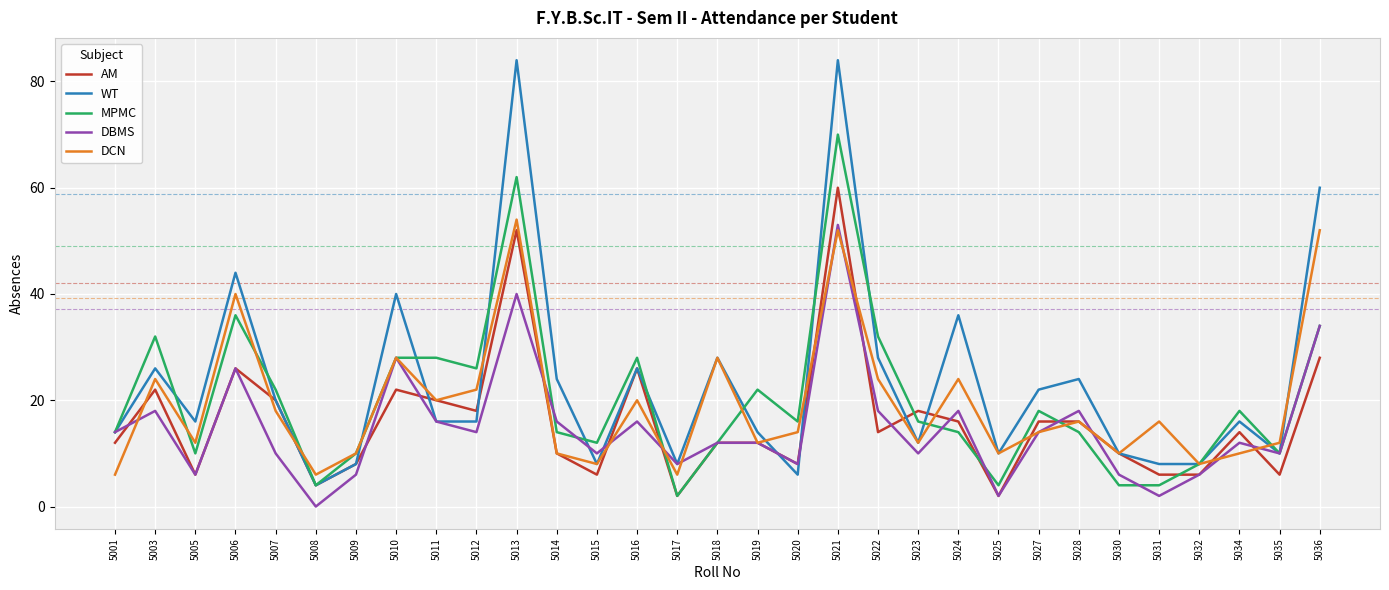

Reading left to right, transcribe all the data shown in this chart.

AM: 5001=12	5003=22	5005=6	5006=26	5007=20	5008=4	5009=8	5010=22	5011=20	5012=18	5013=52	5014=10	5015=6	5016=26	5017=2	5018=12	5019=12	5020=8	5021=60	5022=14	5023=18	5024=16	5025=2	5027=16	5028=16	5030=10	5031=6	5032=6	5034=14	5035=6	5036=28
WT: 5001=14	5003=26	5005=16	5006=44	5007=20	5008=4	5009=8	5010=40	5011=16	5012=16	5013=84	5014=24	5015=8	5016=26	5017=8	5018=28	5019=14	5020=6	5021=84	5022=28	5023=12	5024=36	5025=10	5027=22	5028=24	5030=10	5031=8	5032=8	5034=16	5035=10	5036=60
MPMC: 5001=14	5003=32	5005=10	5006=36	5007=22	5008=4	5009=10	5010=28	5011=28	5012=26	5013=62	5014=14	5015=12	5016=28	5017=2	5018=12	5019=22	5020=16	5021=70	5022=32	5023=16	5024=14	5025=4	5027=18	5028=14	5030=4	5031=4	5032=8	5034=18	5035=10	5036=34
DBMS: 5001=14	5003=18	5005=6	5006=26	5007=10	5008=0	5009=6	5010=28	5011=16	5012=14	5013=40	5014=16	5015=10	5016=16	5017=8	5018=12	5019=12	5020=8	5021=53	5022=18	5023=10	5024=18	5025=2	5027=14	5028=18	5030=6	5031=2	5032=6	5034=12	5035=10	5036=34
DCN: 5001=6	5003=24	5005=12	5006=40	5007=18	5008=6	5009=10	5010=28	5011=20	5012=22	5013=54	5014=10	5015=8	5016=20	5017=6	5018=28	5019=12	5020=14	5021=52	5022=24	5023=12	5024=24	5025=10	5027=14	5028=16	5030=10	5031=16	5032=8	5034=10	5035=12	5036=52